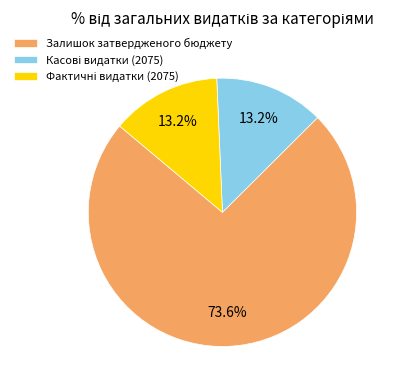

Does any single category account for the majority?

Yes